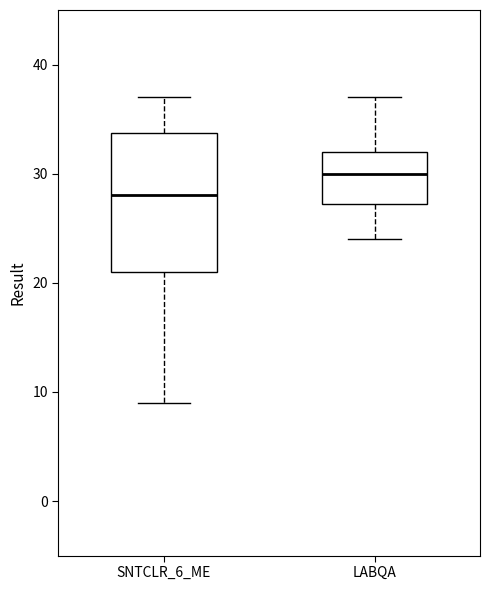

Which box has the highest median line?

LABQA